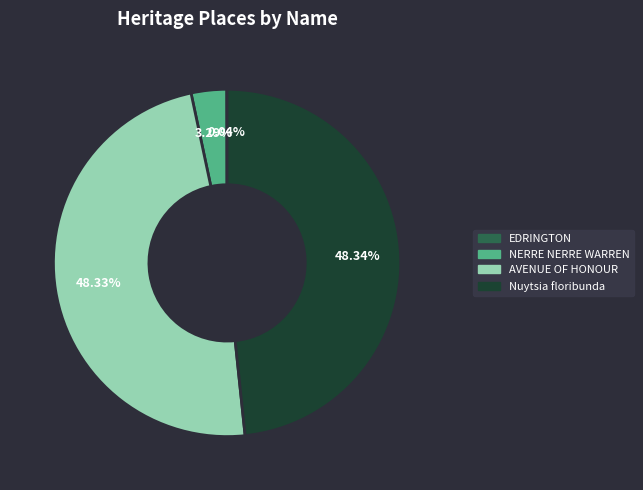

True or false: AVENUE OF HONOUR accounts for 62% of the total.

False